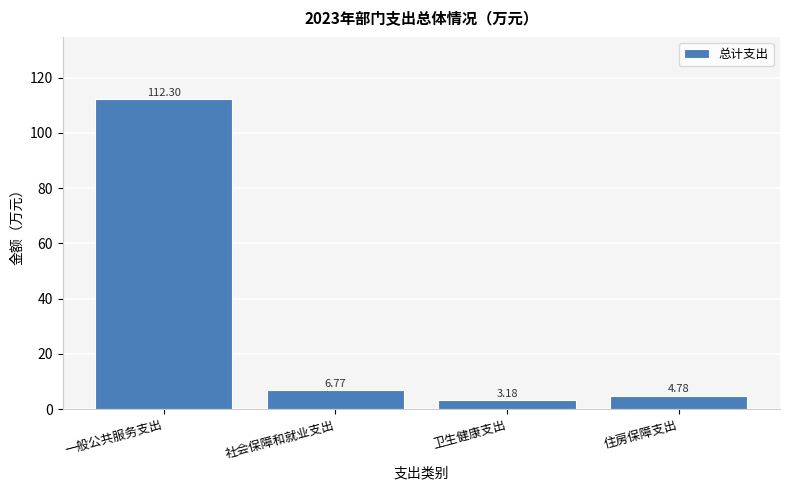

Between 住房保障支出 and 社会保障和就业支出, which is larger?

社会保障和就业支出